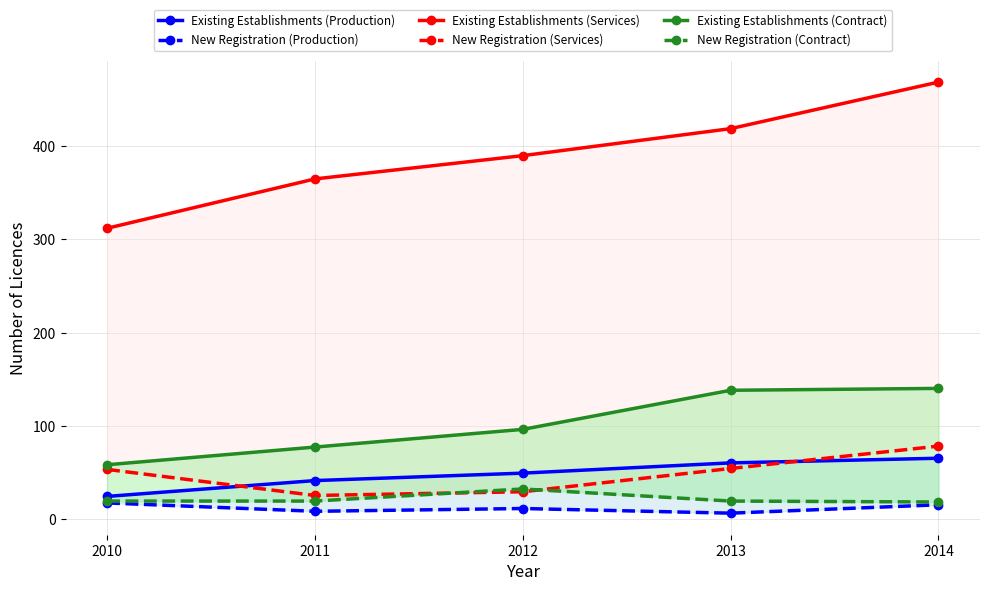

How many values in the Existing Establishments (Production) series exceed 49?

2